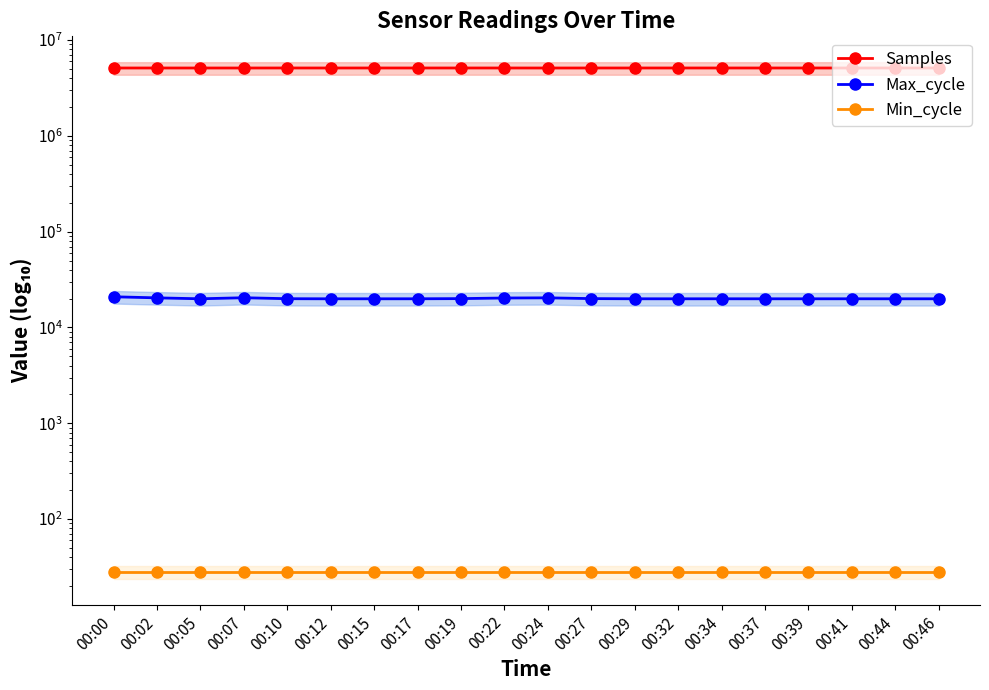

Reading left to right, extract all data points from this chart.

Samples: 00:00=5110751	00:02=5110507	00:05=5109299	00:07=5110103	00:10=5112000	00:12=5110319	00:15=5112164	00:17=5110542	00:19=5111553	00:22=5111478	00:24=5108653	00:27=5110827	00:29=5111006	00:32=5111384	00:34=5111248	00:37=5110562	00:39=5110894	00:41=5110806	00:44=5110018	00:46=5111360
Max_cycle: 00:00=20918	00:02=20378	00:05=19928	00:07=20443	00:10=19965	00:12=19923	00:15=19924	00:17=19934	00:19=20010	00:22=20310	00:24=20389	00:27=20015	00:29=19931	00:32=19924	00:34=19934	00:37=19924	00:39=19923	00:41=19934	00:44=19924	00:46=19923
Min_cycle: 00:00=28	00:02=28	00:05=28	00:07=28	00:10=28	00:12=28	00:15=28	00:17=28	00:19=28	00:22=28	00:24=28	00:27=28	00:29=28	00:32=28	00:34=28	00:37=28	00:39=28	00:41=28	00:44=28	00:46=28